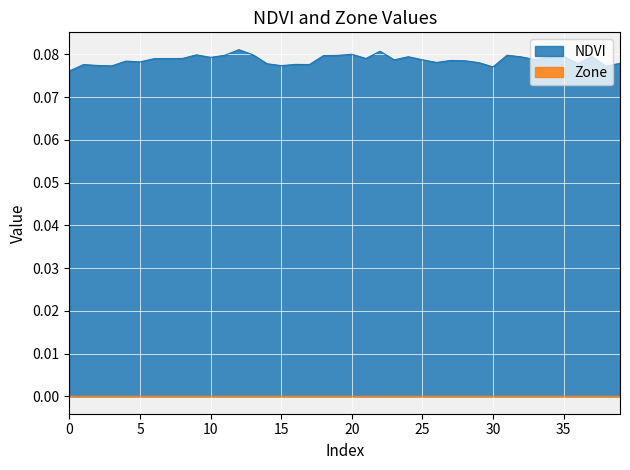

What is the minimum value shown in the chart?

0.0